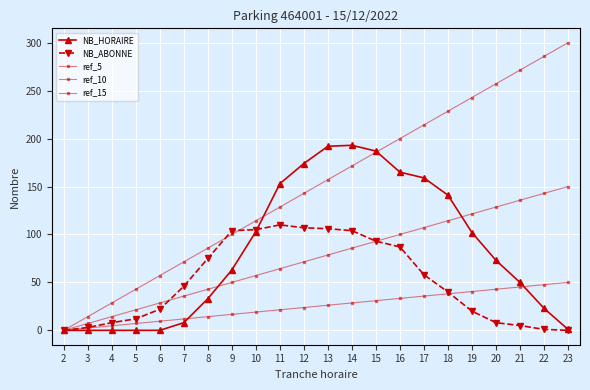

Does the chart have visible grid lines?

Yes